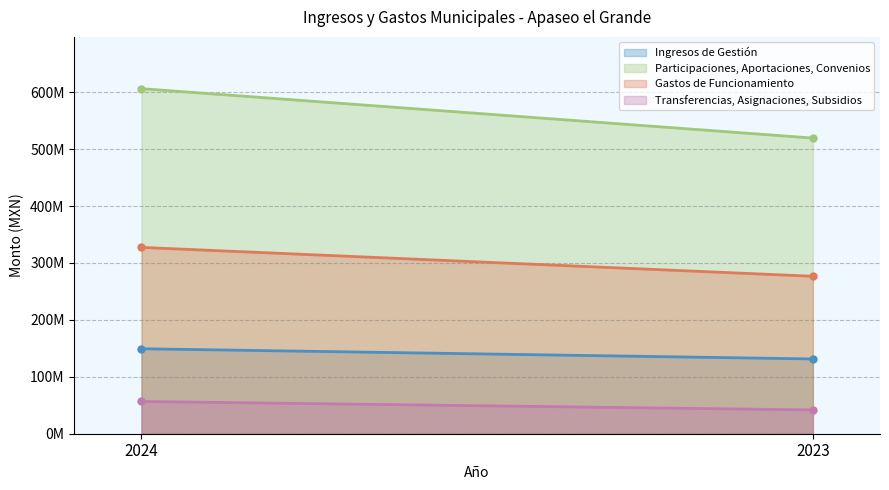

Which series has the largest range (max minus min)?

Participaciones, Aportaciones, Convenios